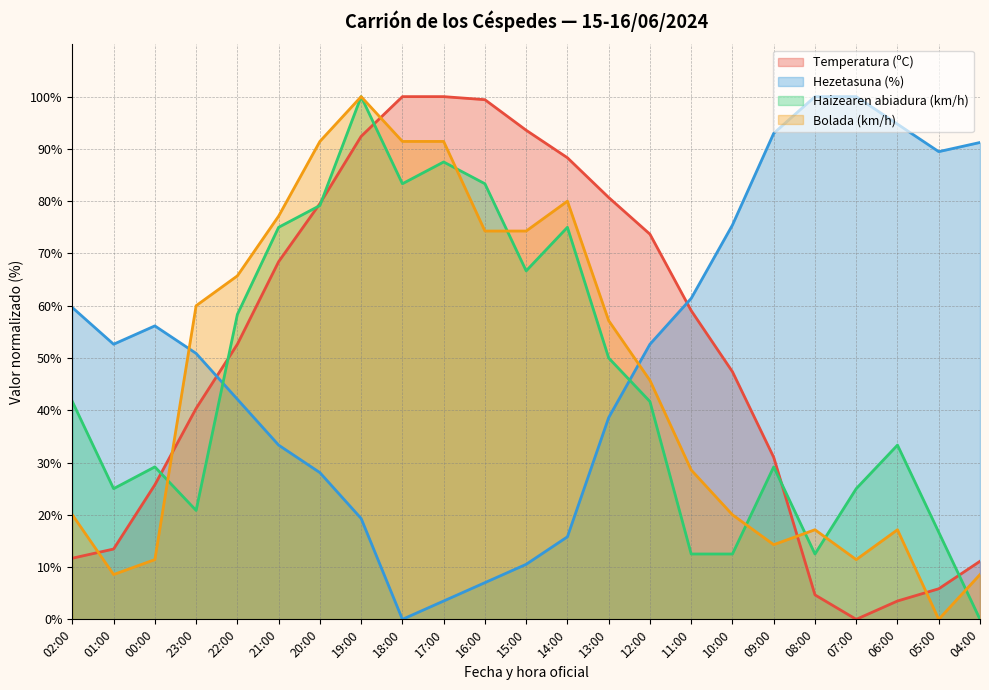

Where is Bolada (km/h) nearest to the value 50?

12:00